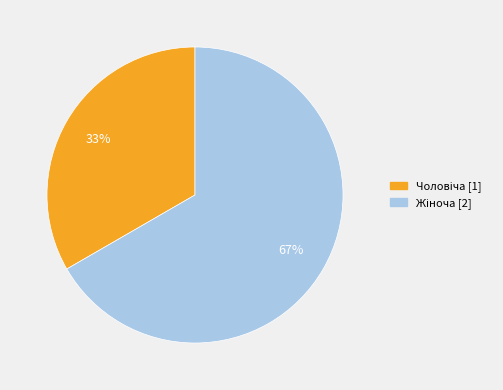

To the nearest percent, what is the average slice percentage?

50%